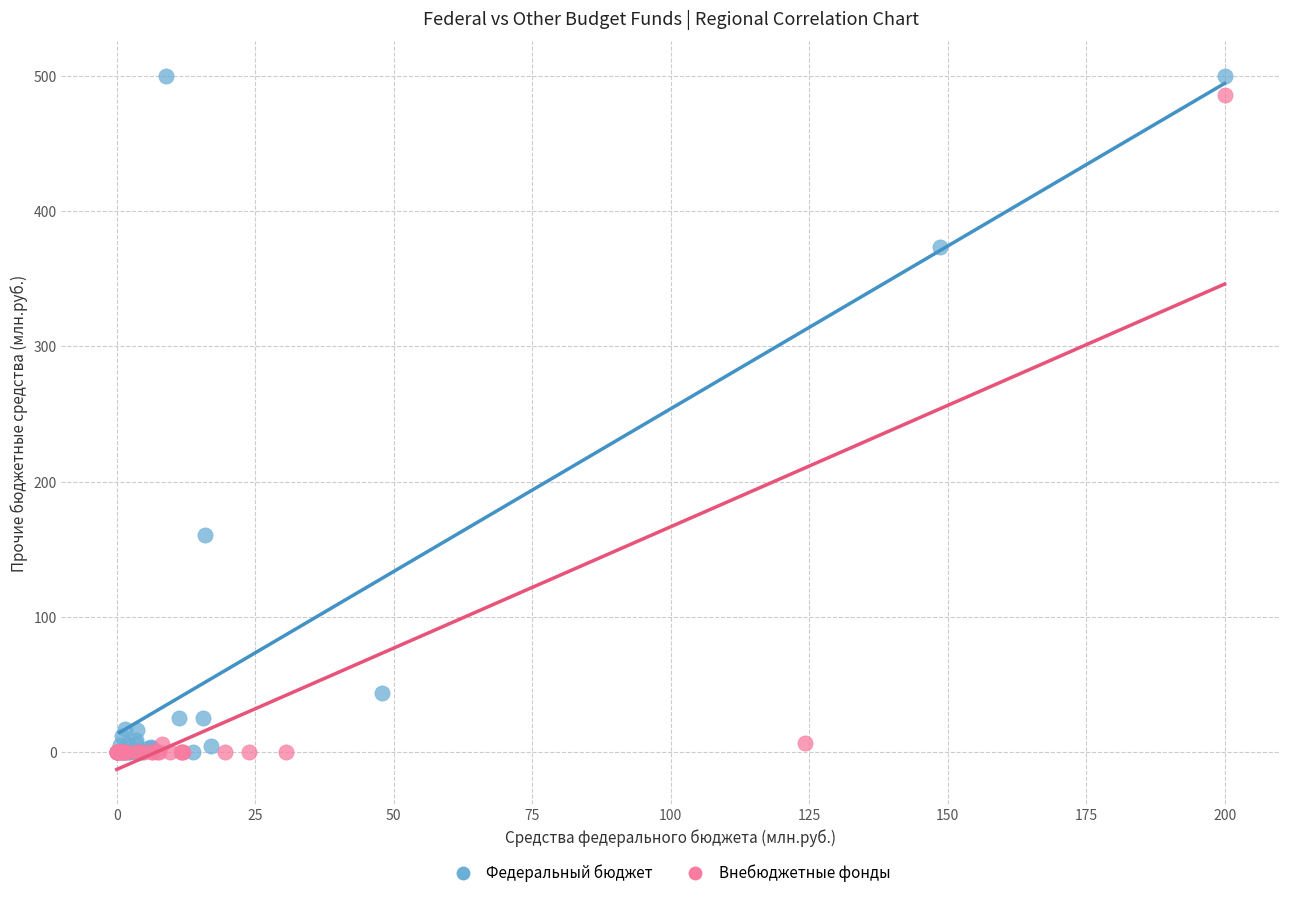

Which series reaches the maximum Y coordinate?

Федеральный бюджет